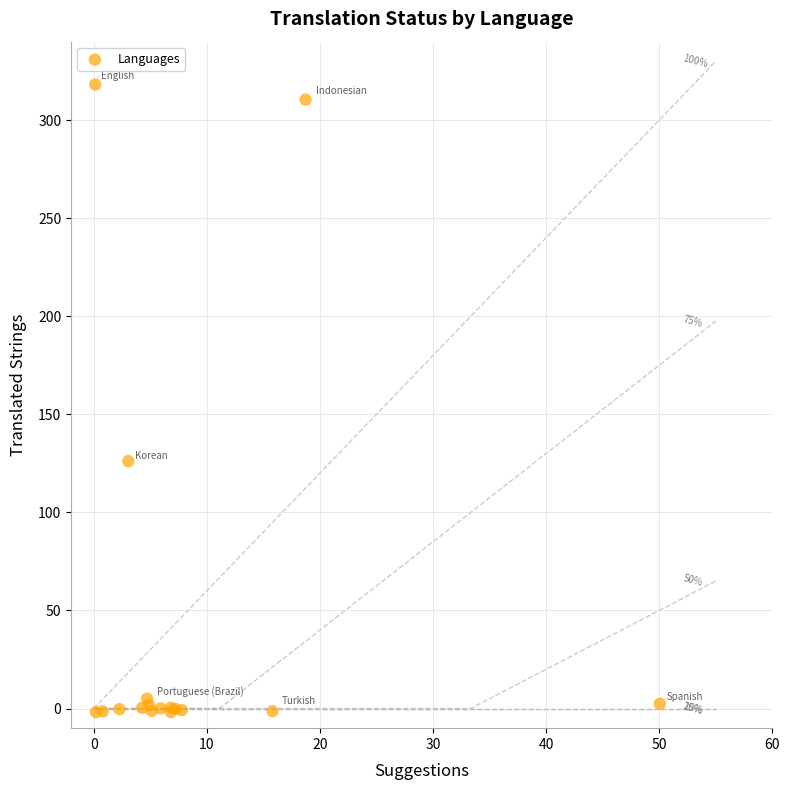

What Y value in the scatter plot is closest to 158?

126.1